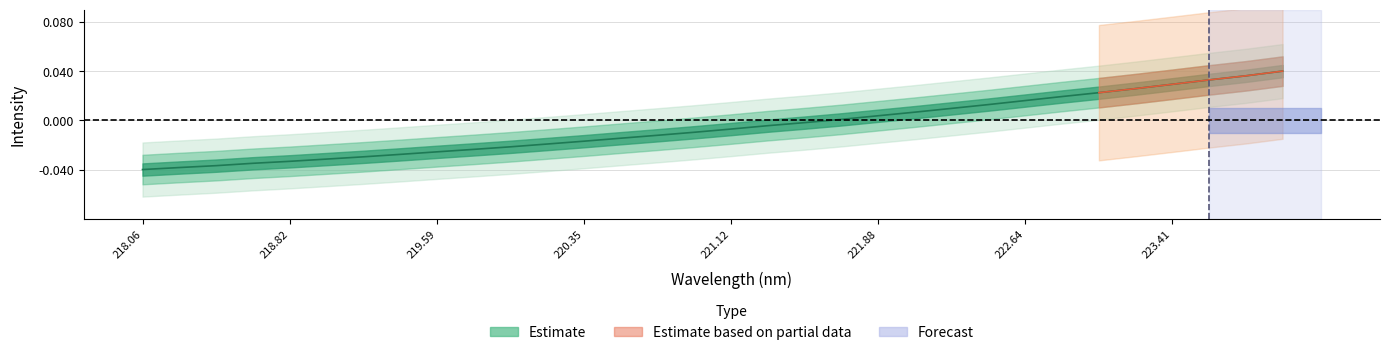

Rank the categories by value from lowest to highest.

218.0596, 218.2508, 218.442, 218.6332, 218.8244, 219.0156, 219.2067, 219.3979, 219.589, 219.7801, 219.9712, 220.1623, 220.3533, 220.5444, 220.7354, 220.9264, 221.1174, 221.3083, 221.4993, 221.6902, 221.8812, 222.0721, 222.263, 222.4538, 222.6447, 222.8355, 223.0264, 223.2172, 223.408, 223.5987, 223.7895, 223.9802